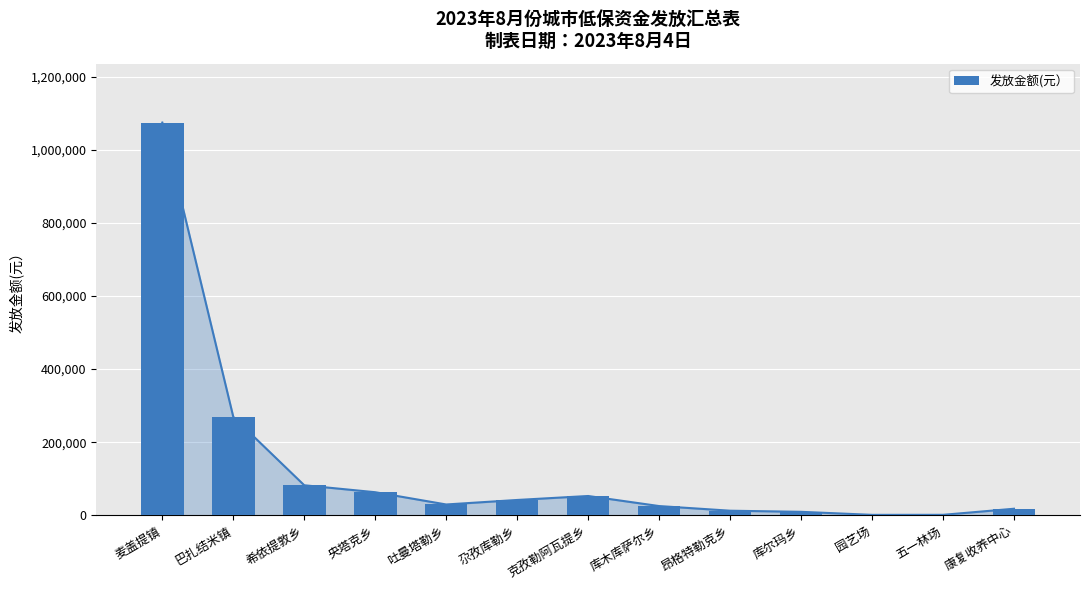

What position from the left is 巴扎结米镇?

2